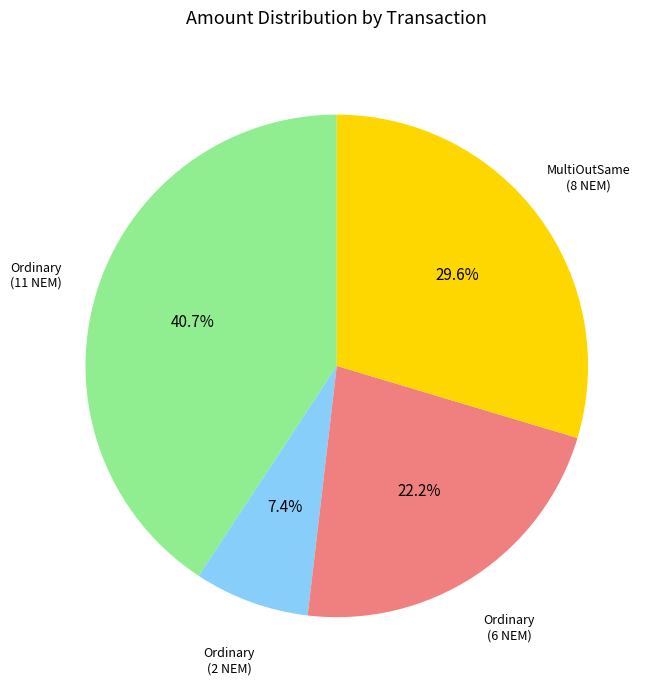

How many slices are in this pie chart?

4